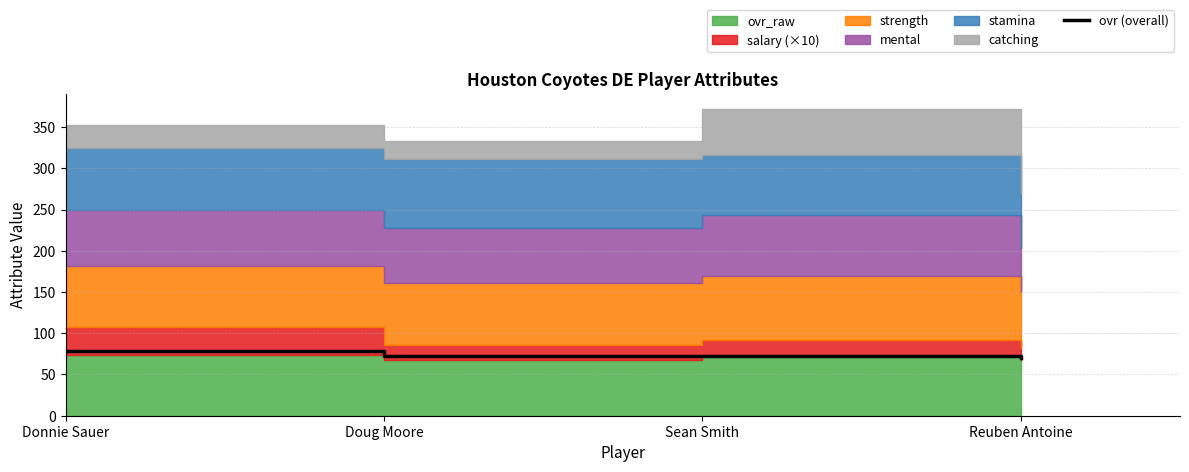

Reading left to right, extract all data points from this chart.

Donnie Sauer=79	Doug Moore=73	Sean Smith=72	Reuben Antoine=70